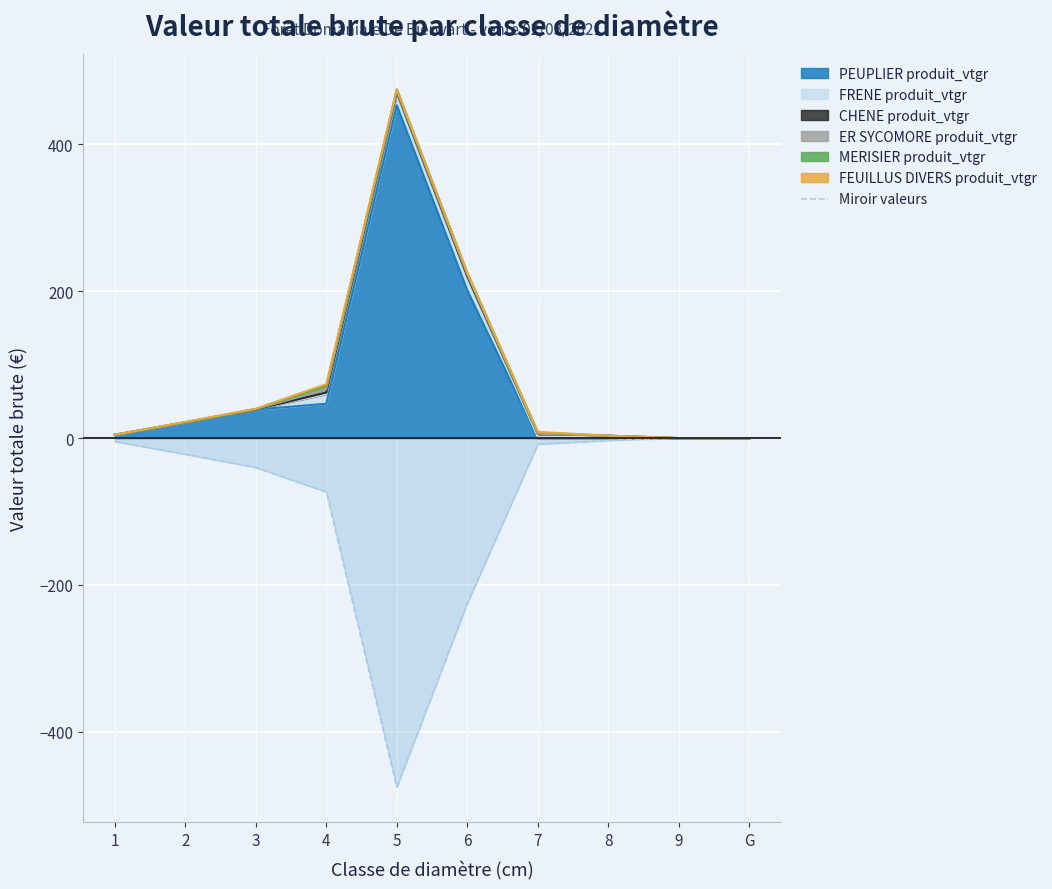

Which label corresponds to the largest value in the chart?

9